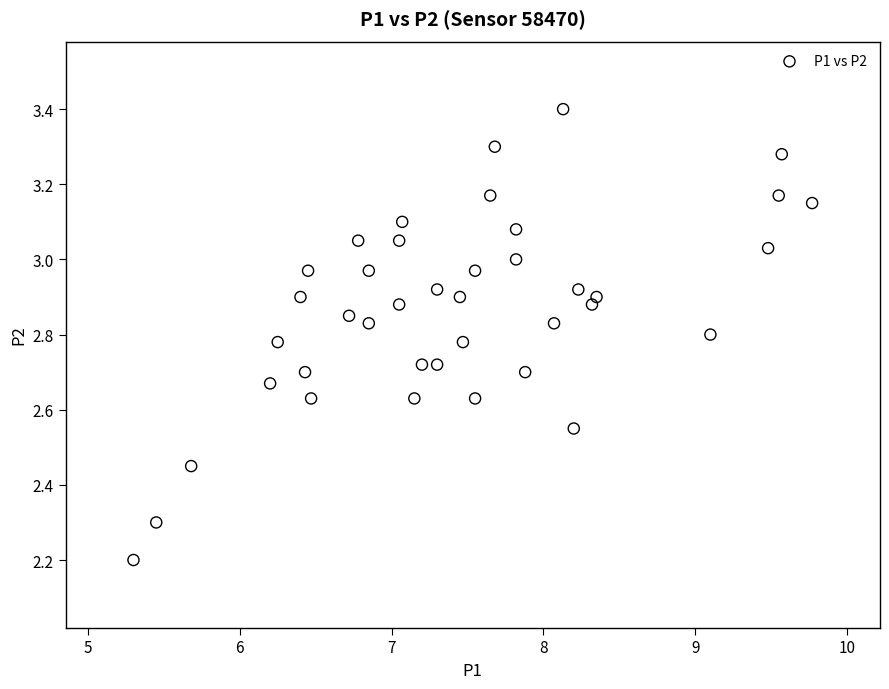

What is the range of X values (max minus min)?

4.5